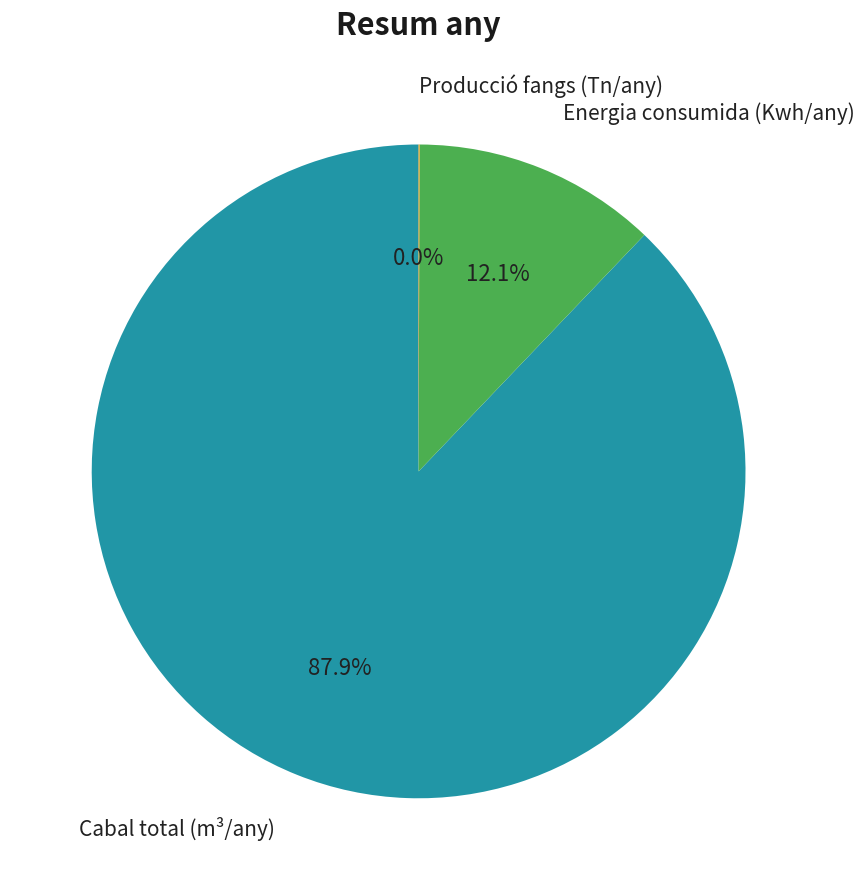

Do Energia consumida (Kwh/any) and Cabal total (m³/any) together represent more than half of the pie?

Yes